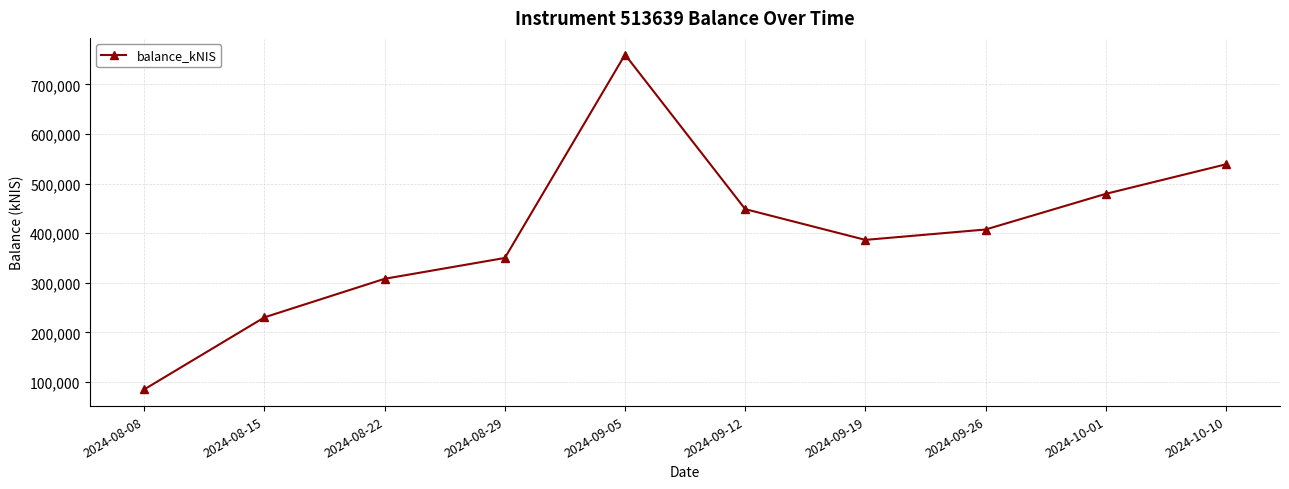

What position from the right is 2024-09-12?

5